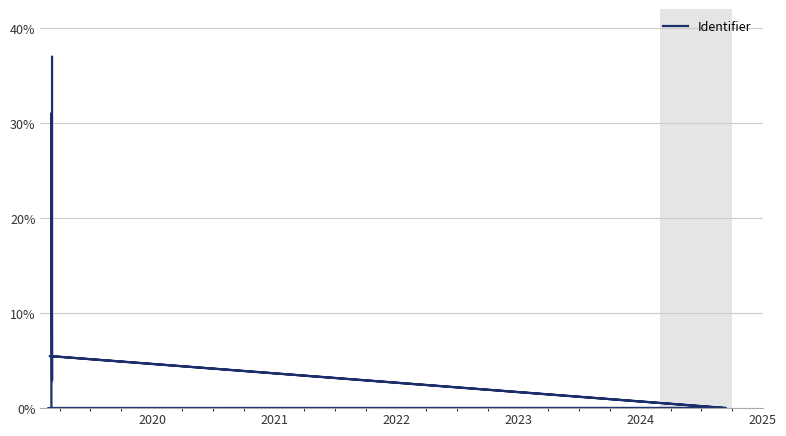

Does the chart display data point markers on the line(s)?

No